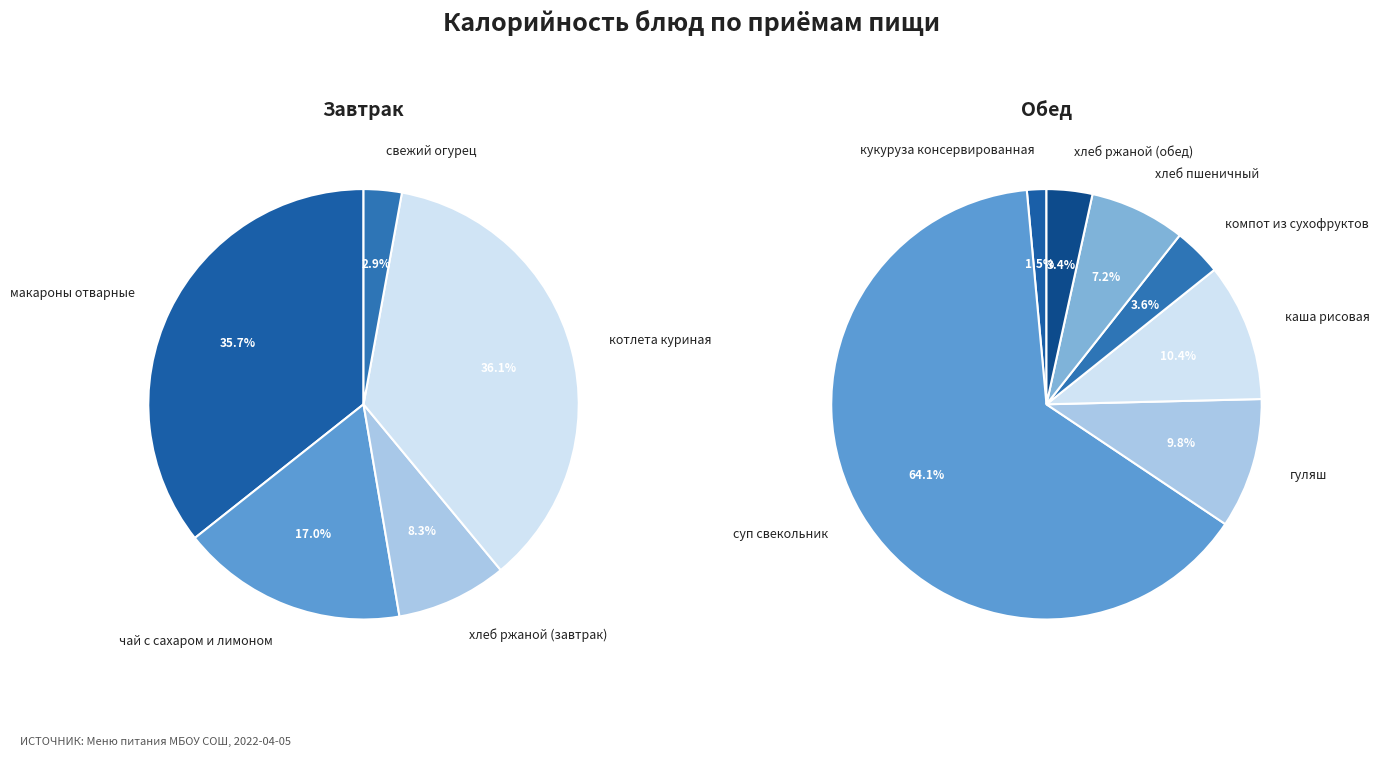

Combined, do хлеб ржаной (обед) and хлеб пшеничный account for over 50%?

No